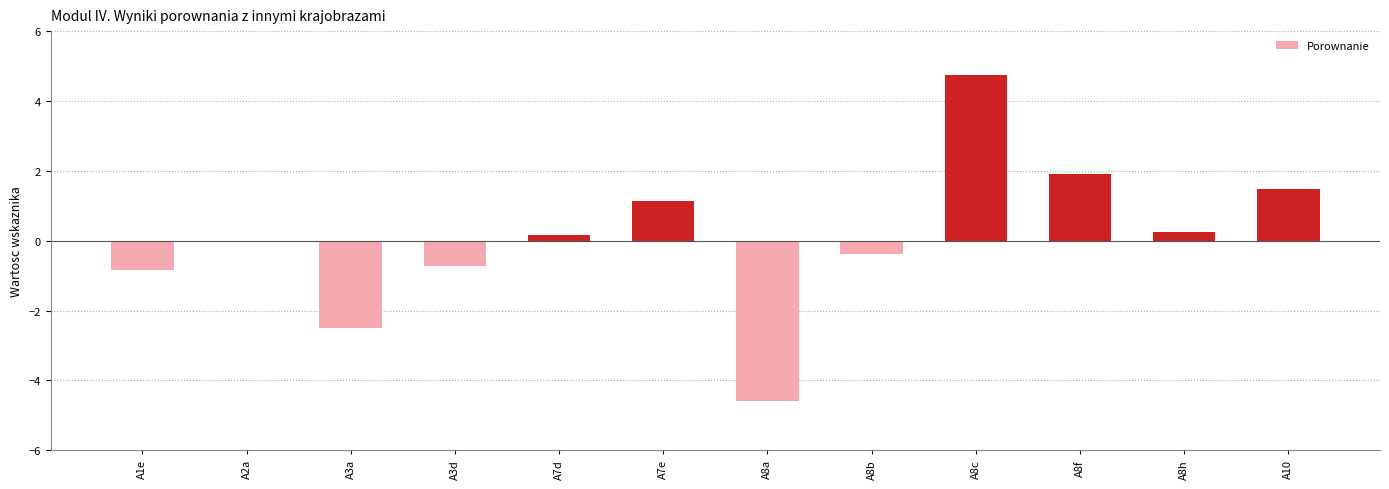

How many categories are shown in the chart?

12